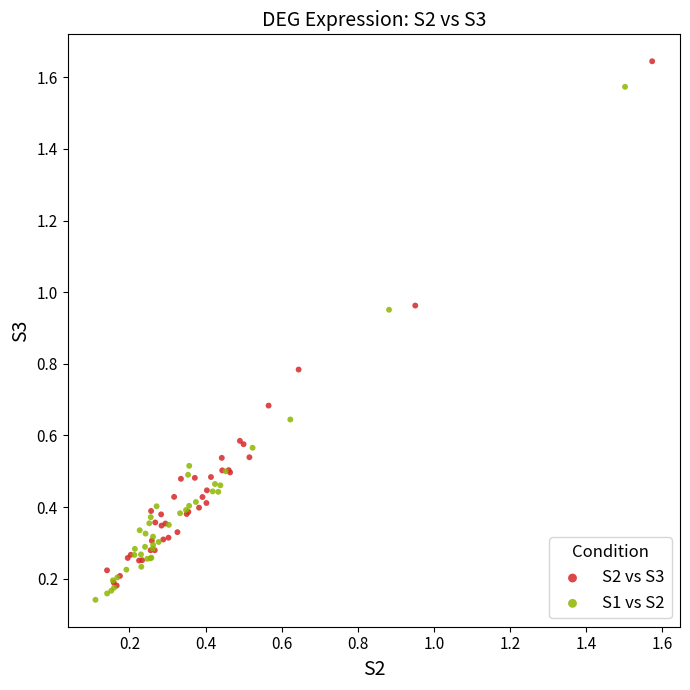

Which series contains the highest Y value?

S2 vs S3